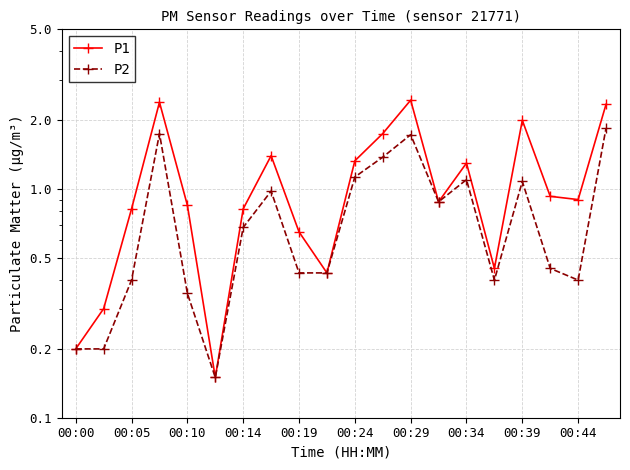

How many interior local peaks does the P2 series have?

5